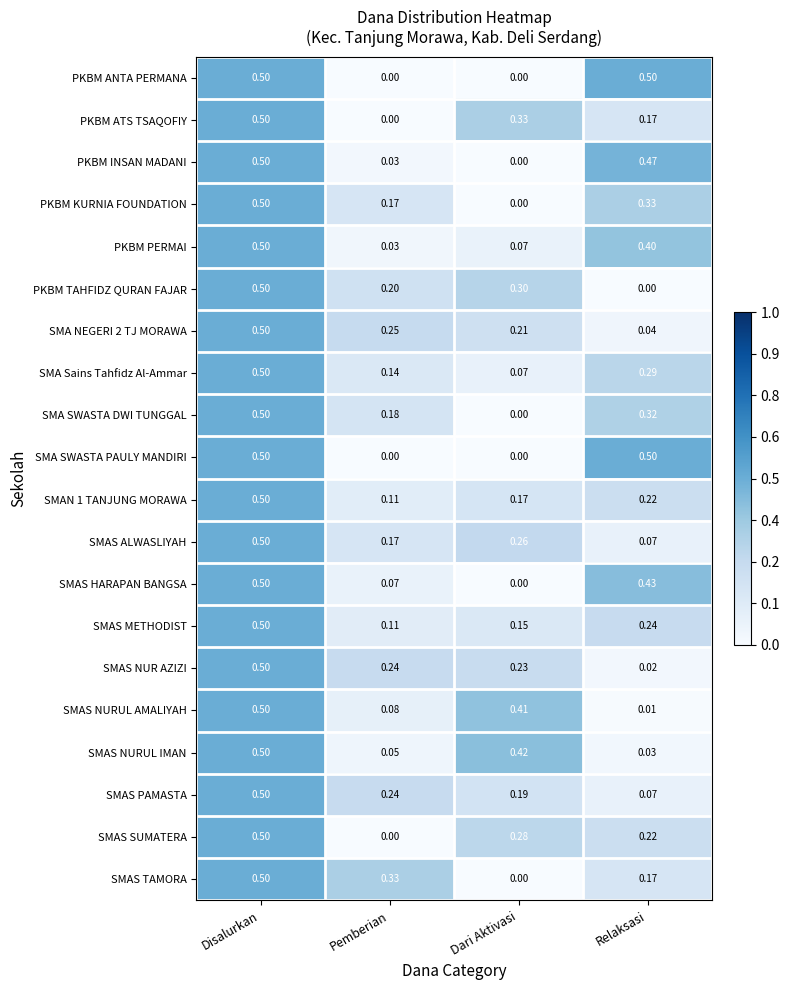

At which category is the sum across all series the highest?

Disalurkan